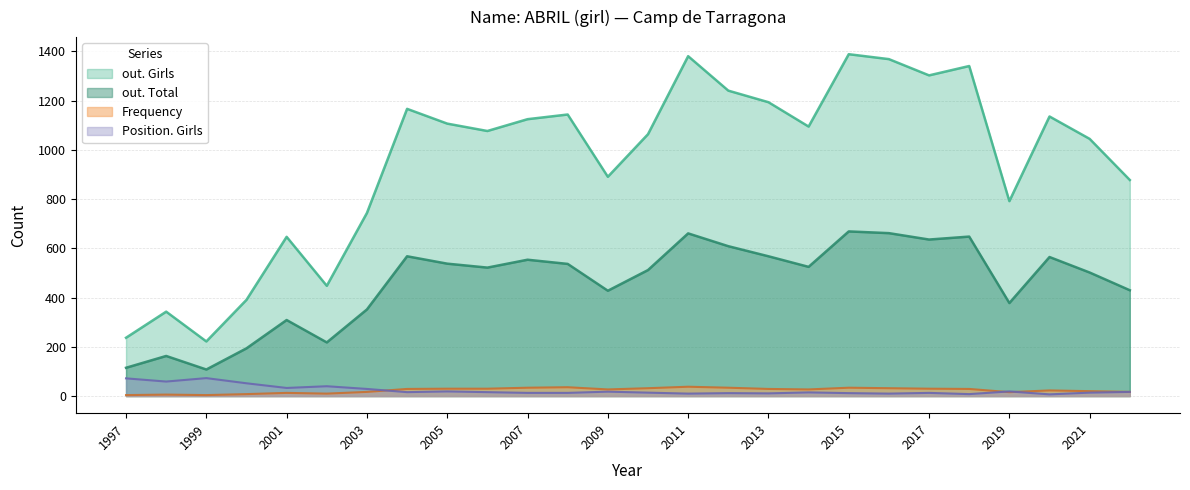

How many lines are shown in the chart?

4